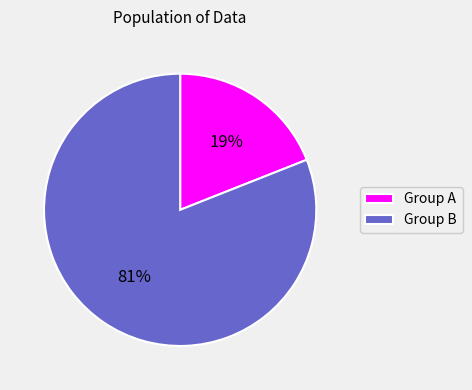

Between Group B and Group A, which is larger?

Group B